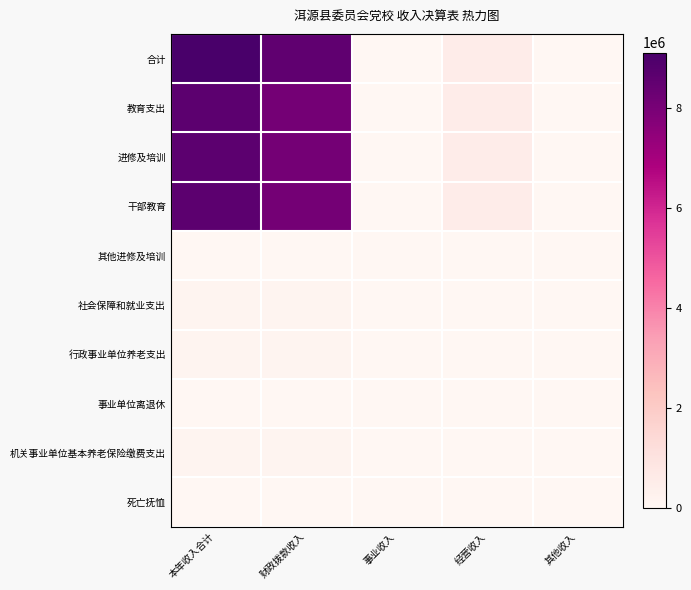

Which series has the largest range (max minus min)?

合计